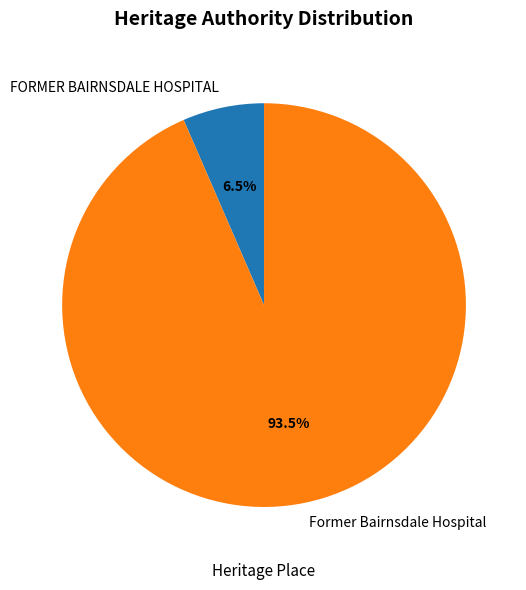

What is the majority slice?

Former Bairnsdale Hospital